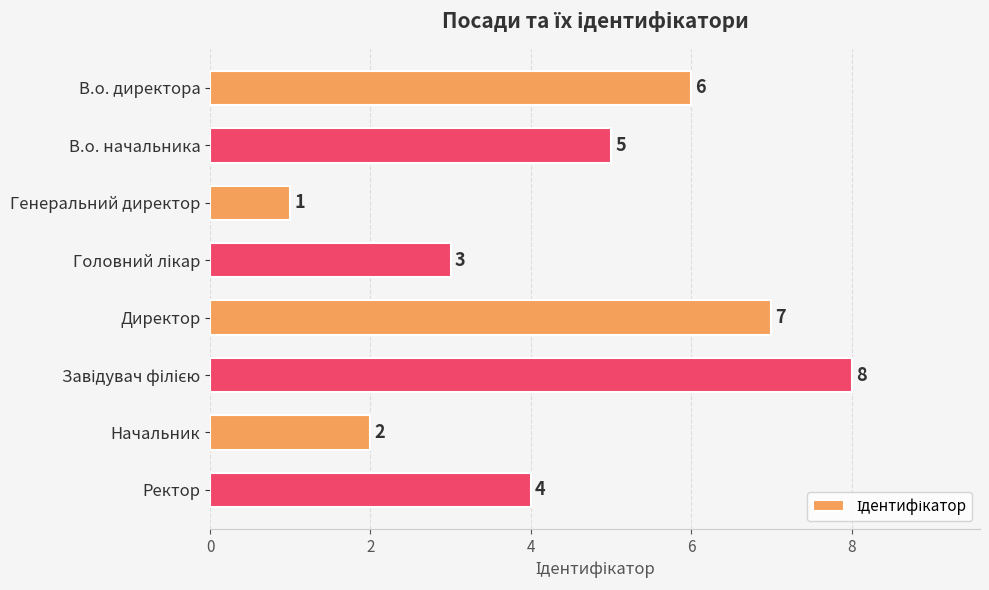

How many data points does each series have?

8